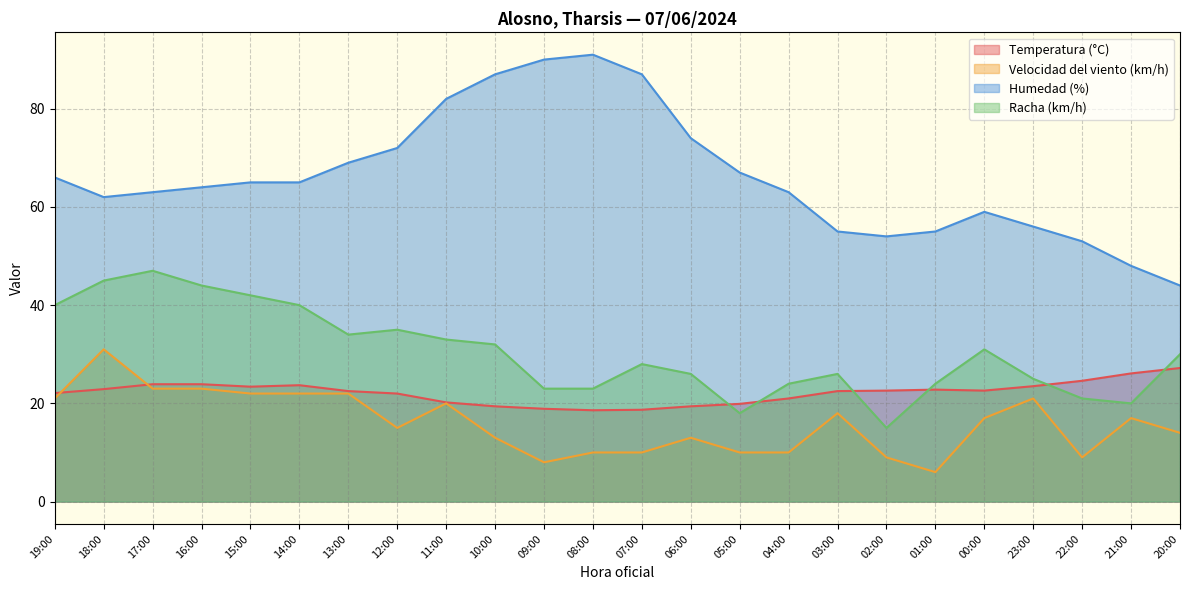

List the series in order of their peak value, lowest first.

Temperatura (°C), Velocidad del viento (km/h), Racha (km/h), Humedad (%)